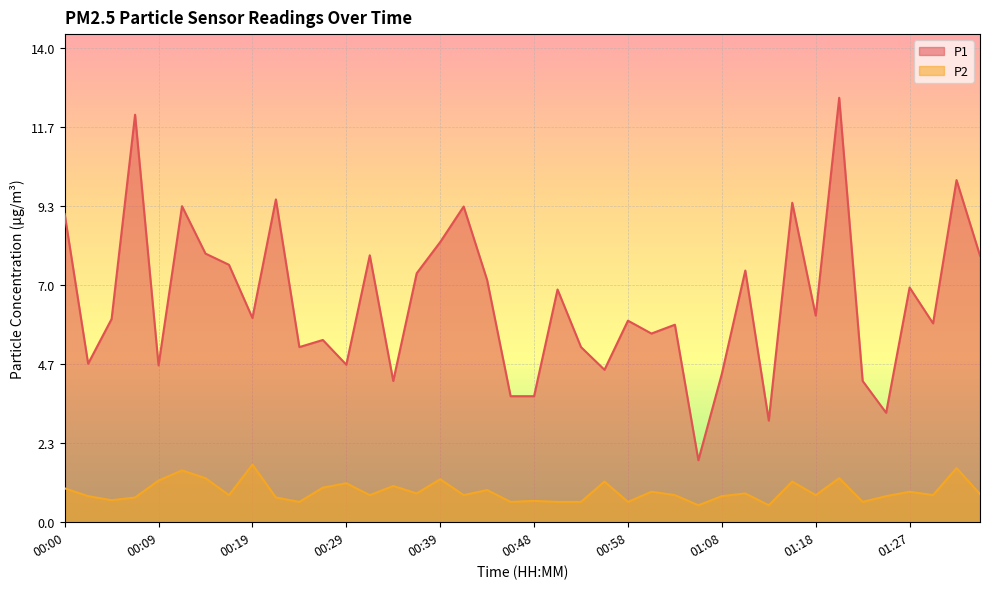

At which category does P1 reach its first local valley?

00:02